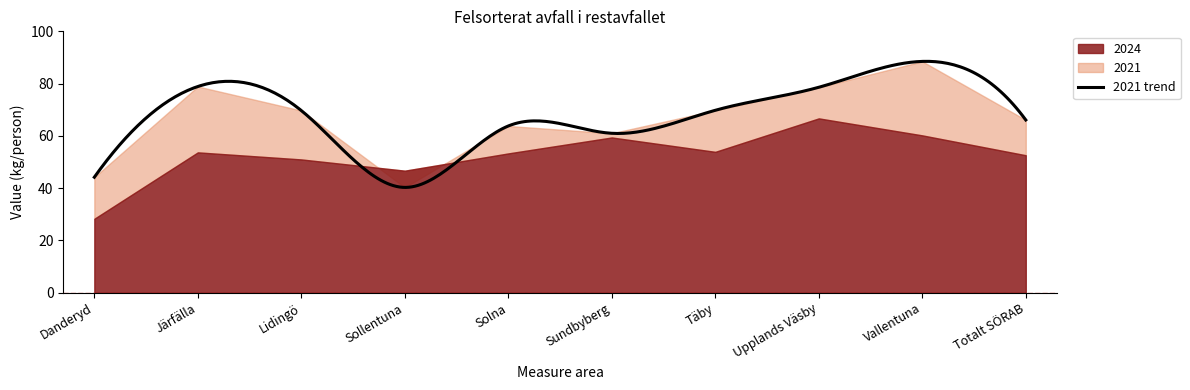

What is the value of the 2021 point at the 5th from the left?

63.8